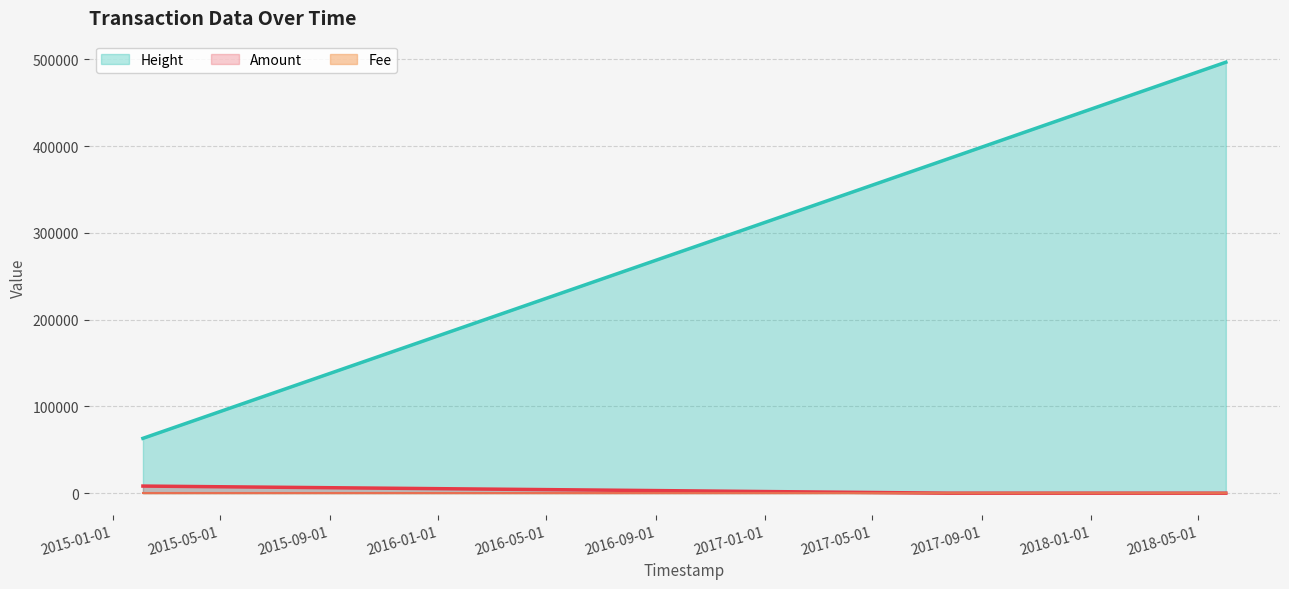

Is the value of Height at 2015-02-04 greater than the value of Amount at 2015-02-04?

Yes